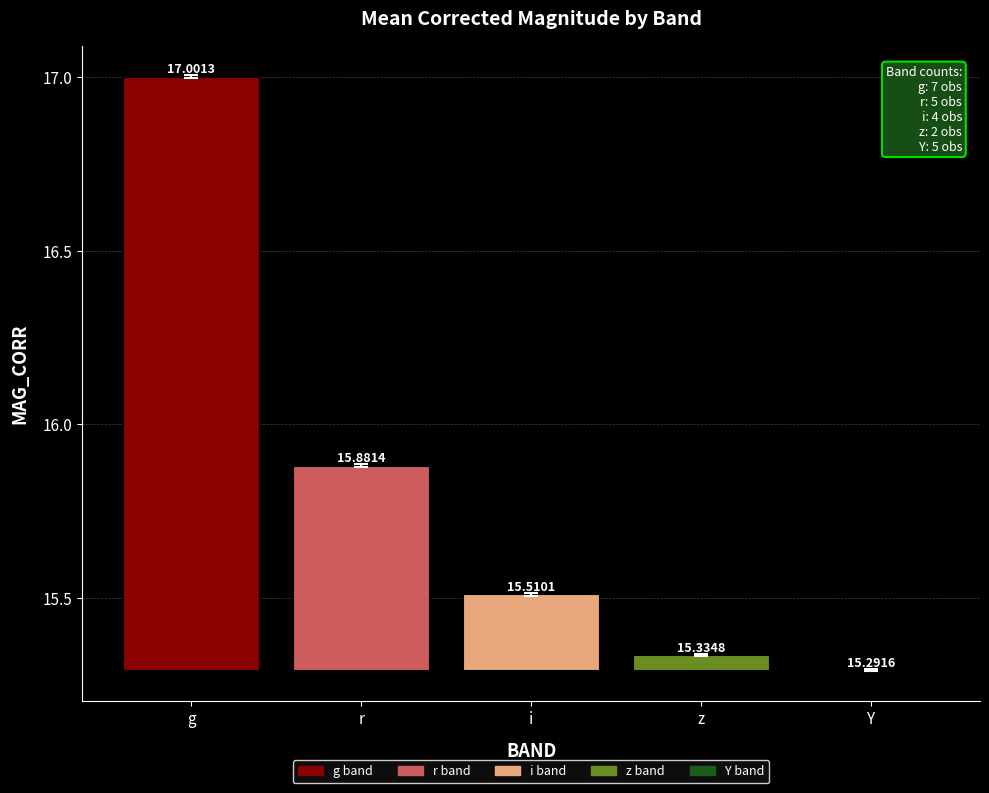

Rank the categories by value from lowest to highest.

Y, z, i, r, g